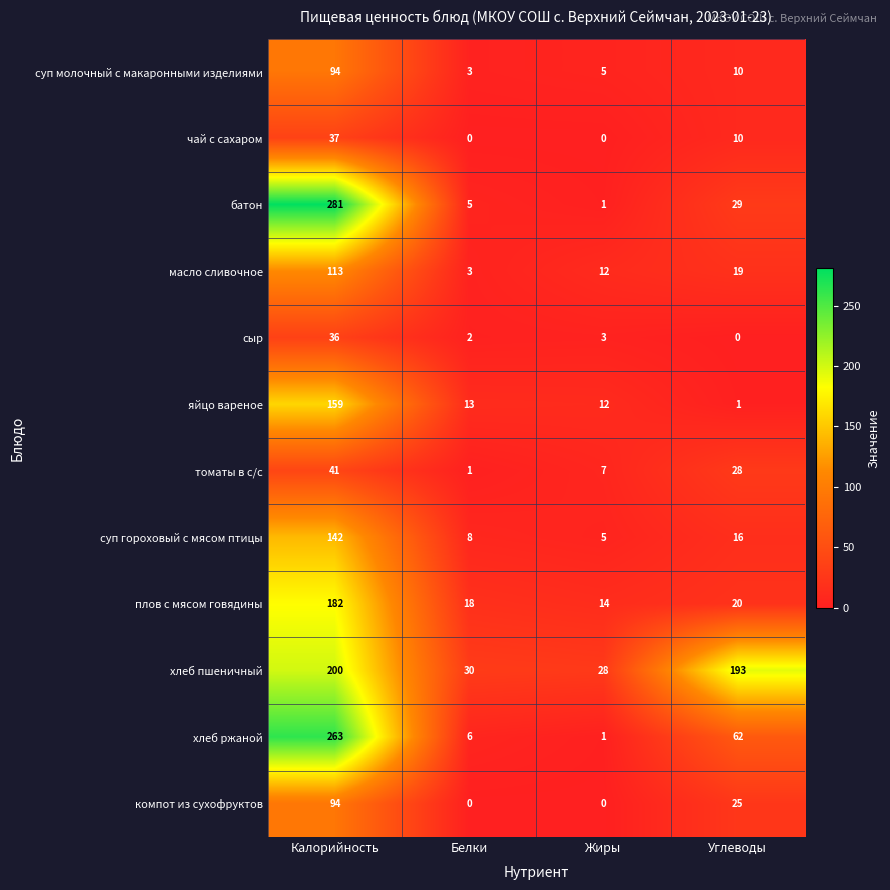

The чай с сахаром series shows 10 at Углеводы. True or false?

True